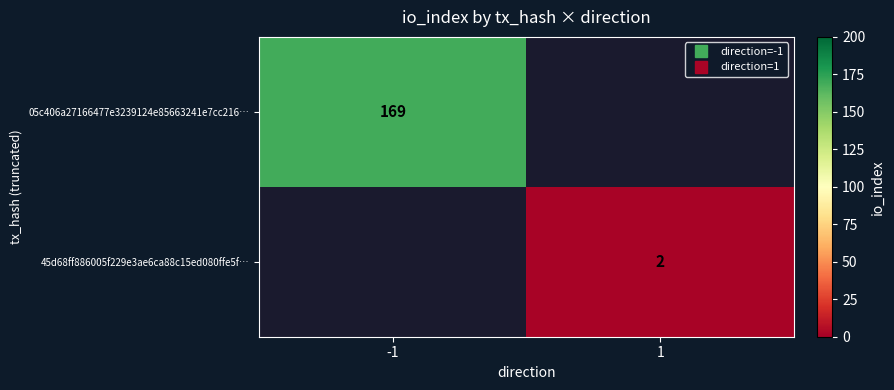

Rank the series by their maximum value, from highest to lowest.

05c406a27166477e3239124e85663241e7cc216…, 45d68ff886005f229e3ae6ca88c15ed080ffe5f…